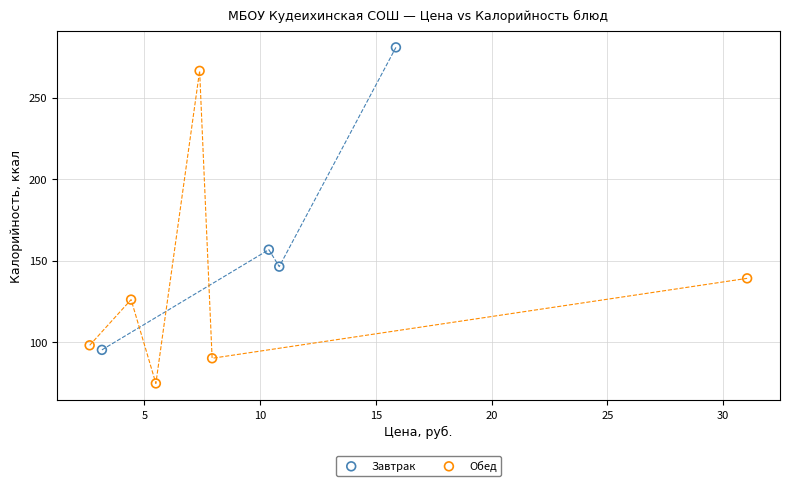

Which series contains the highest Y value?

Завтрак